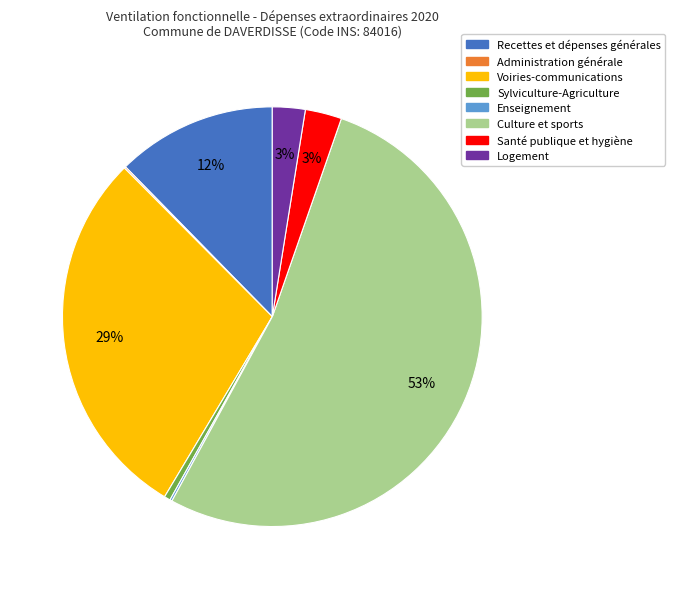

Between Logement and Recettes et dépenses générales, which is larger?

Recettes et dépenses générales